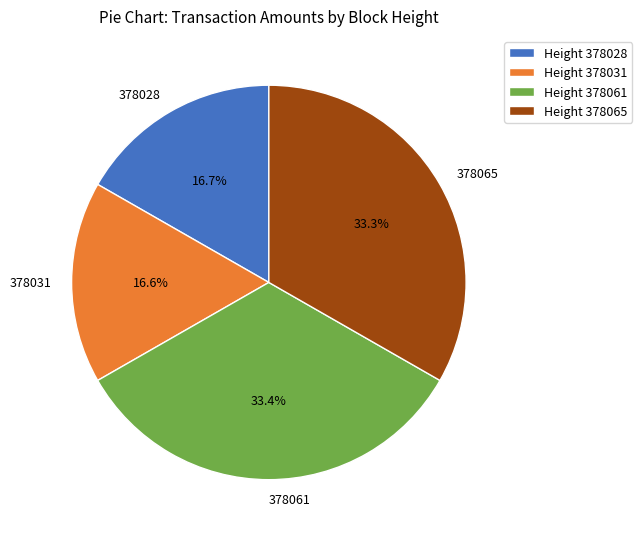

To the nearest percent, what is the difference between the 378028 and 378065 slice percentages?

17%